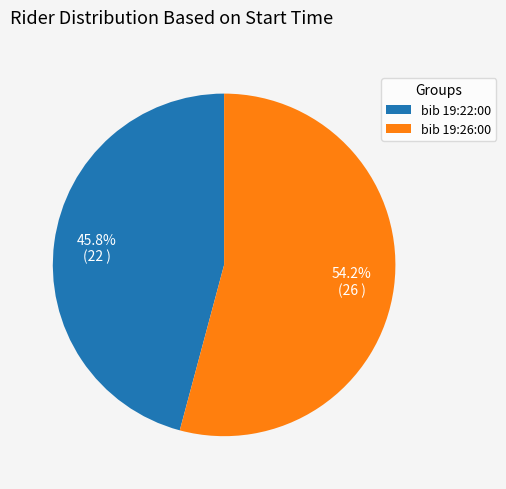

Is the sum of bib 19:26:00 and bib 19:22:00 greater than half?

Yes